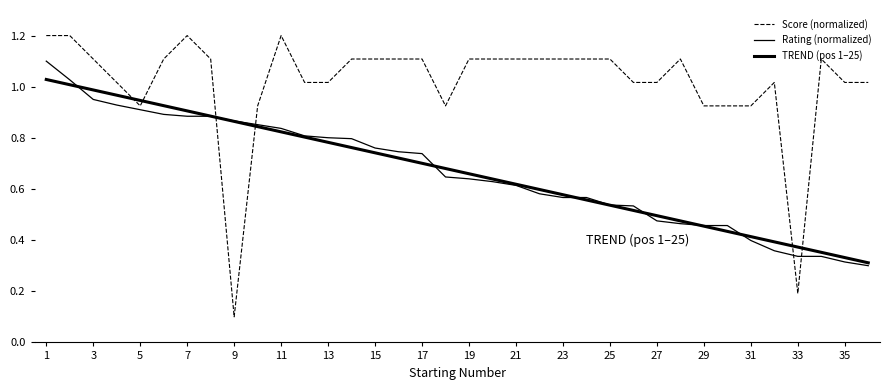

What is the value of the TREND (pos 1–25) point at the 8th from the left?

0.9